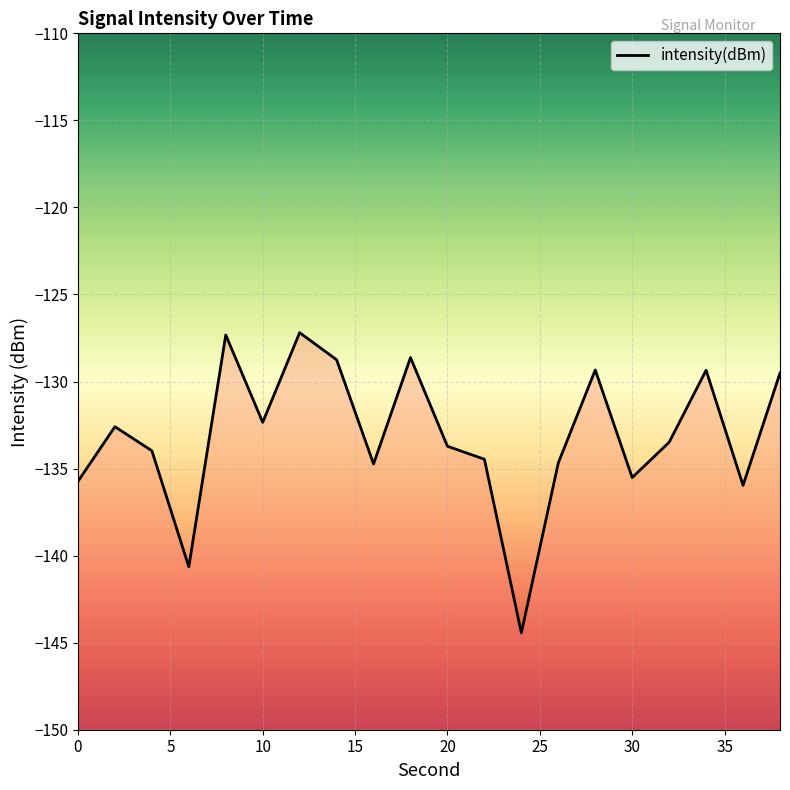

What is the smallest value displayed?

-144.4